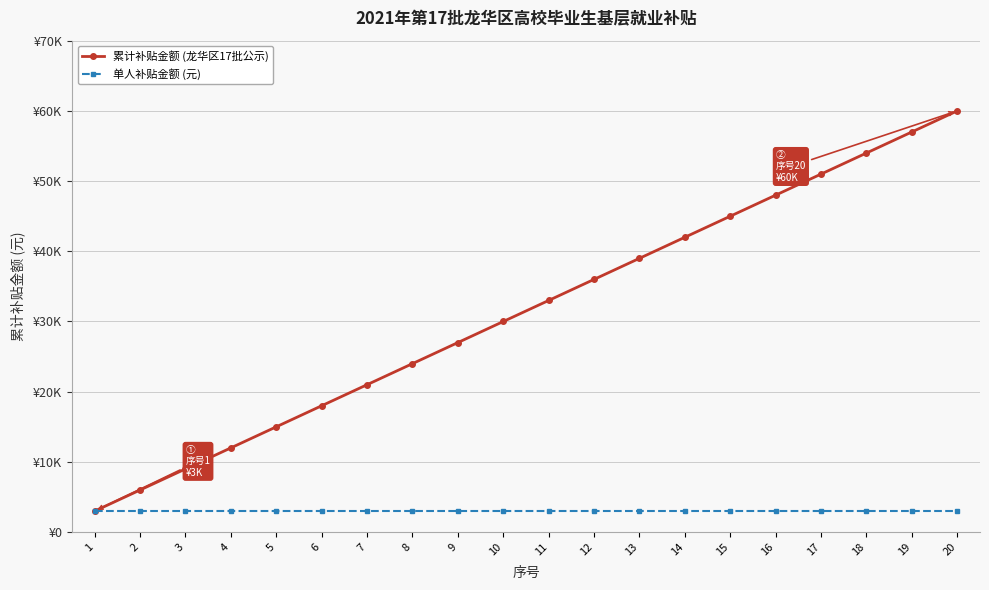

Which series has the widest spread of values?

累计补贴金额 (龙华区17批公示)